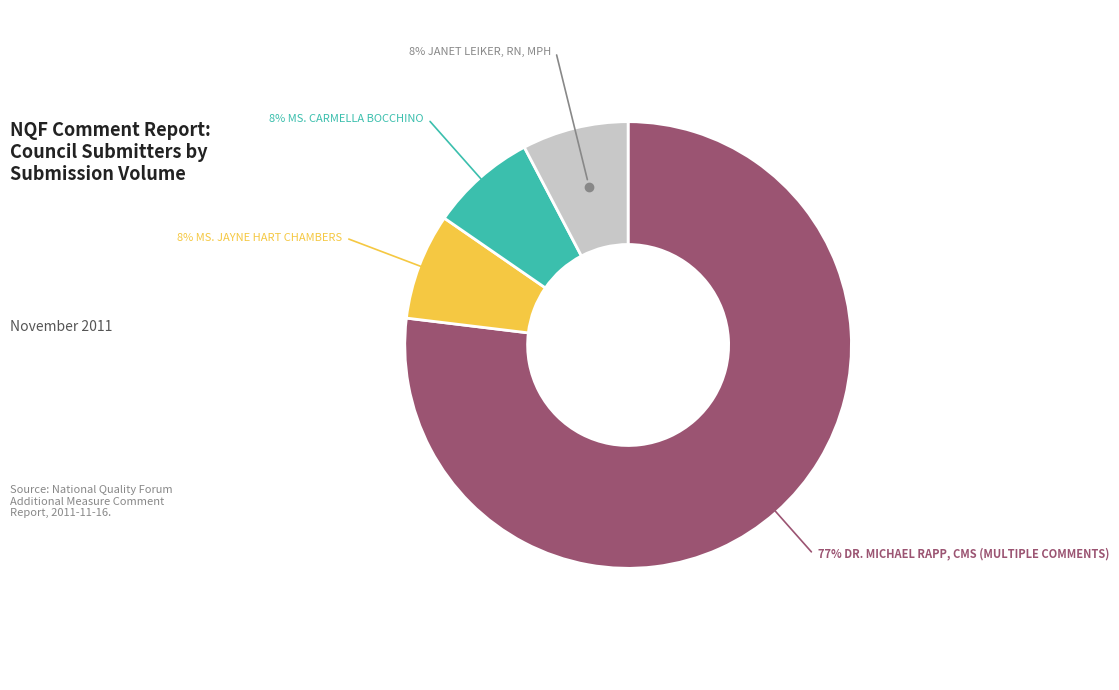

To the nearest percent, what is the average slice percentage?

25%